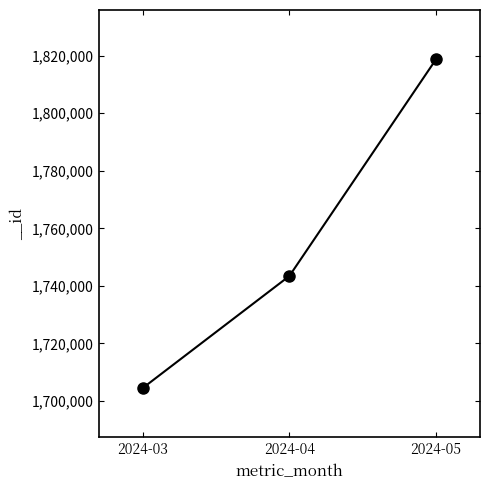

True or false: the data shows 3054695 at 2024-05.

False